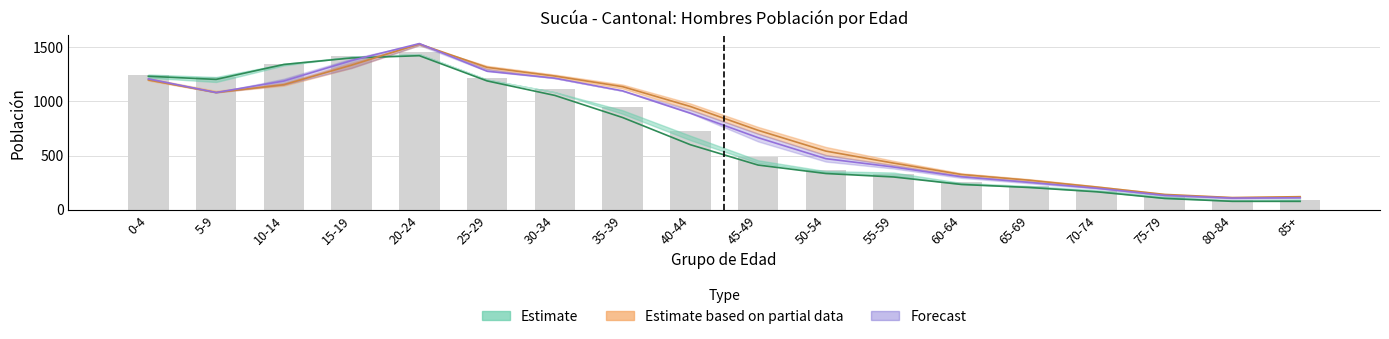

What is the label of the 2nd bar from the left?

5-9